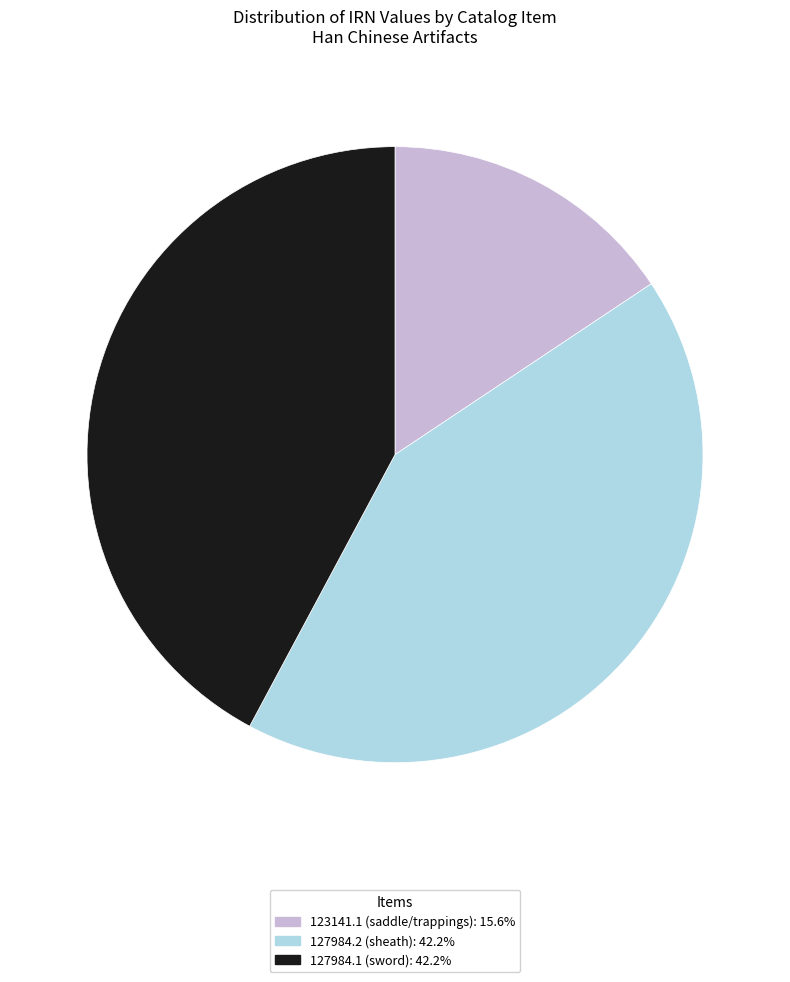

Does 127984.1 (sword) account for over 50% of the chart?

No